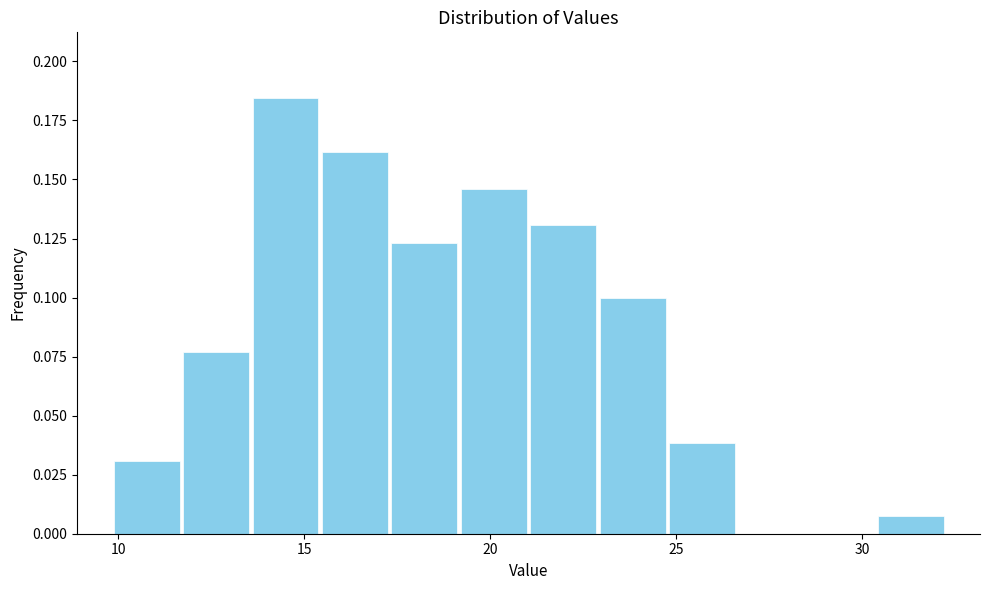

Around what value on the x-axis is the tallest bar? Give the approximate position of its centre, as read against the axis.

14.5